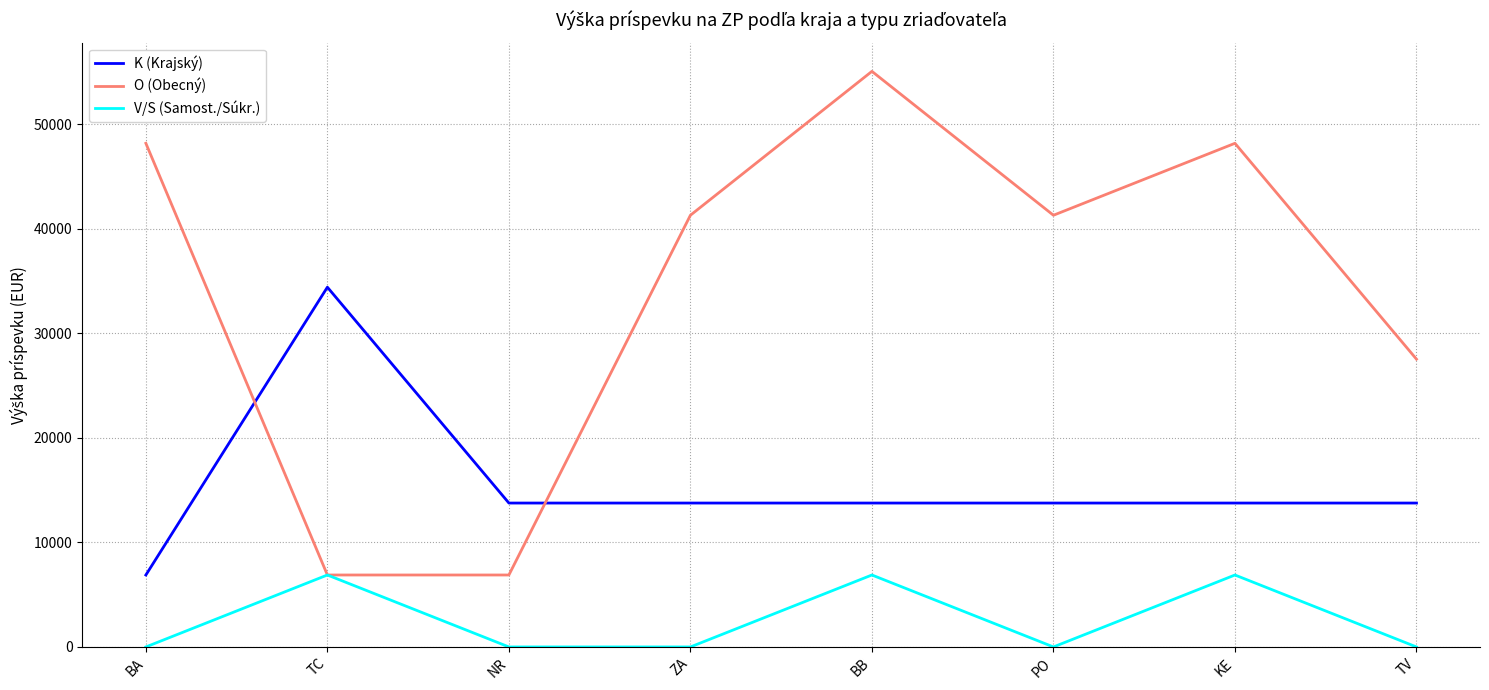

The O (Obecný) series shows 27520 at TV. True or false?

True